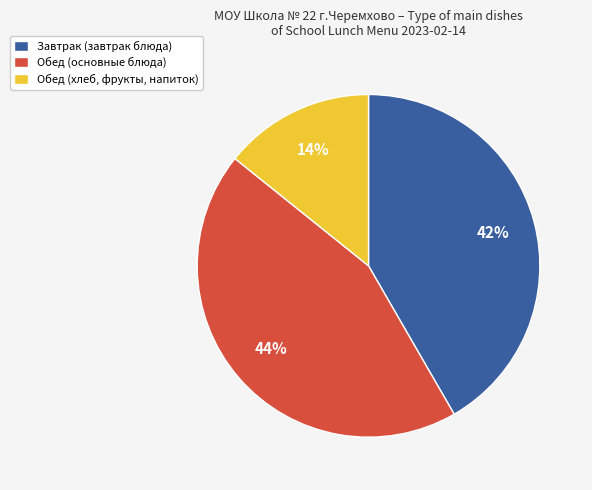

Combined, do Завтрак (завтрак блюда) and Обед (хлеб, фрукты, напиток) account for over 50%?

Yes